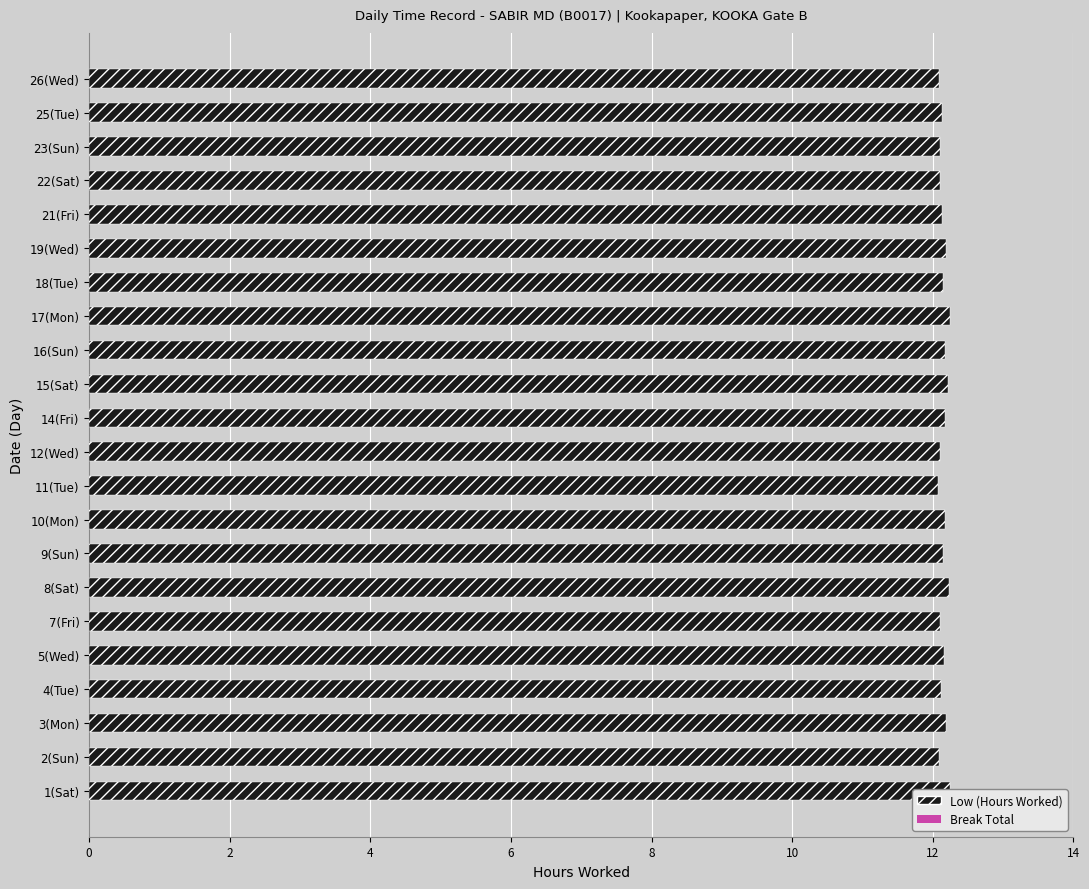

How many groups of bars are there?

22